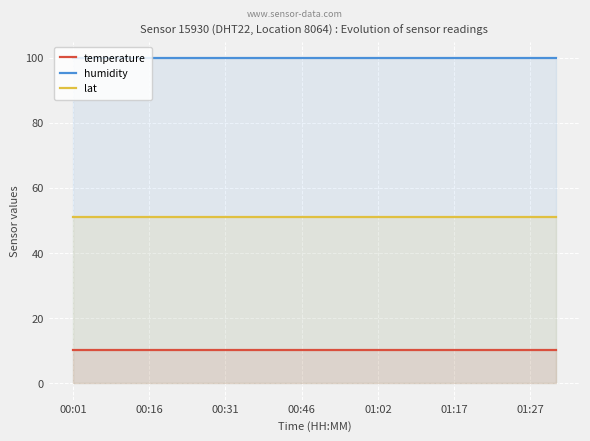

List the series in order of their overall mean, lowest first.

temperature, lat, humidity